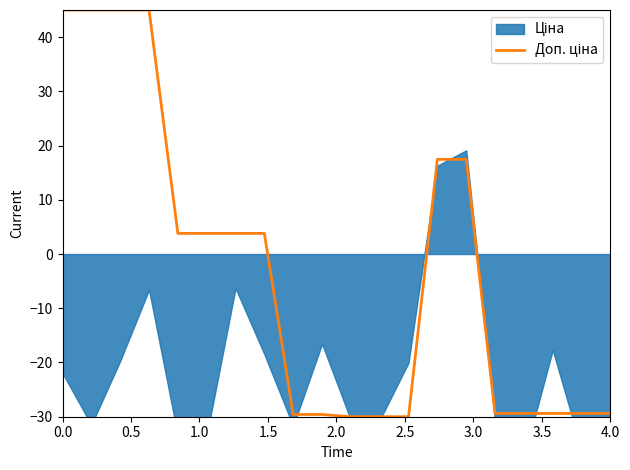

How many lines are shown in the chart?

1